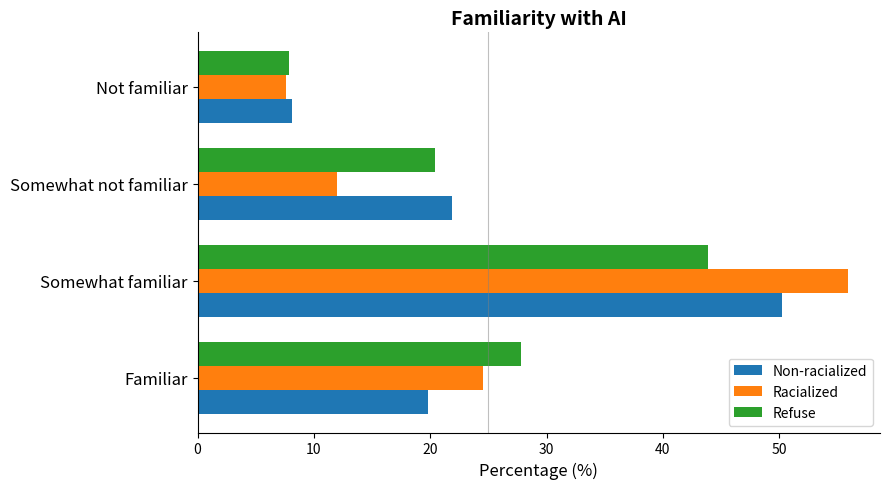

Which series has the largest range (max minus min)?

Racialized